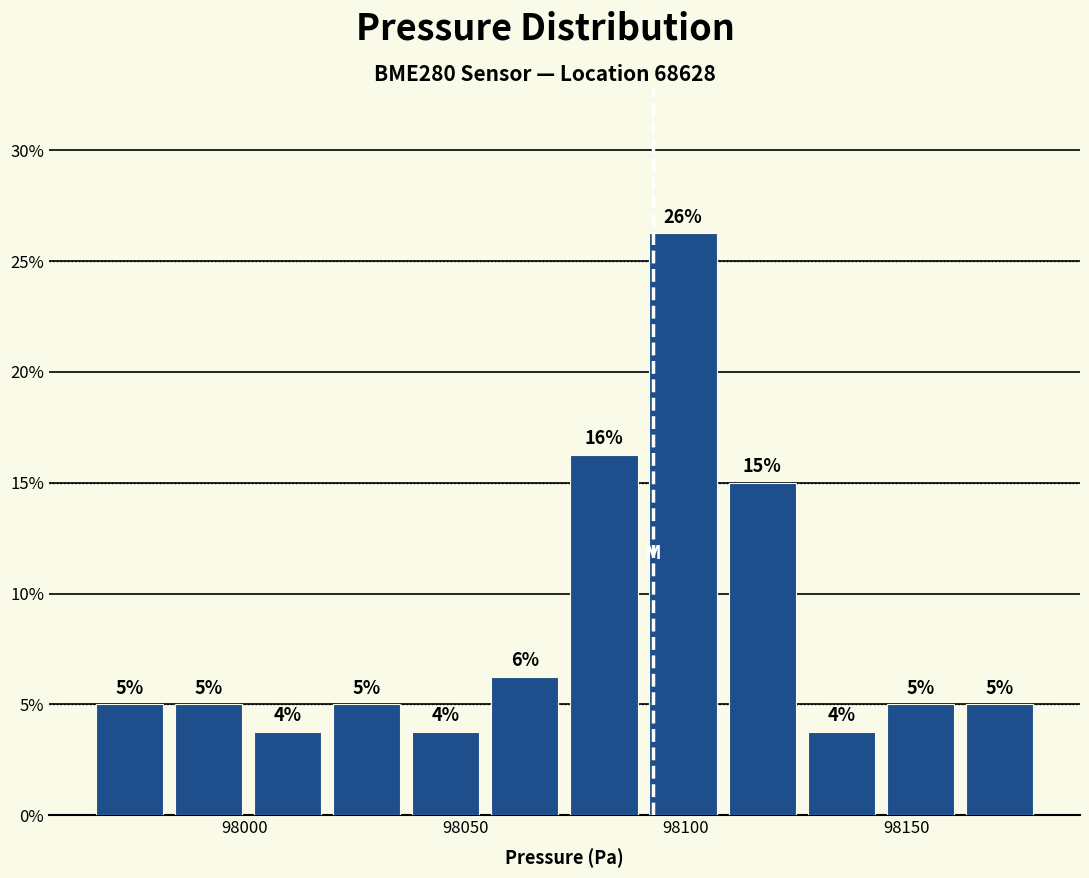

Around what value on the x-axis is the tallest bar? Give the approximate position of its centre, as read against the axis.

98100